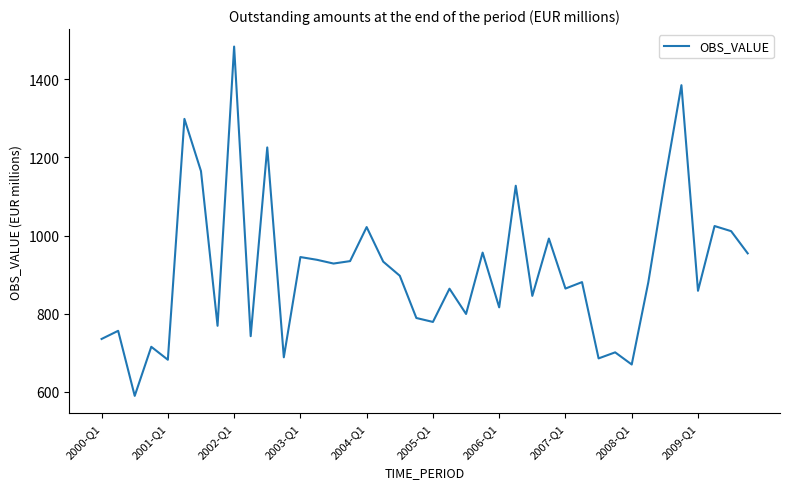

What is the greatest value displayed?

1483.7